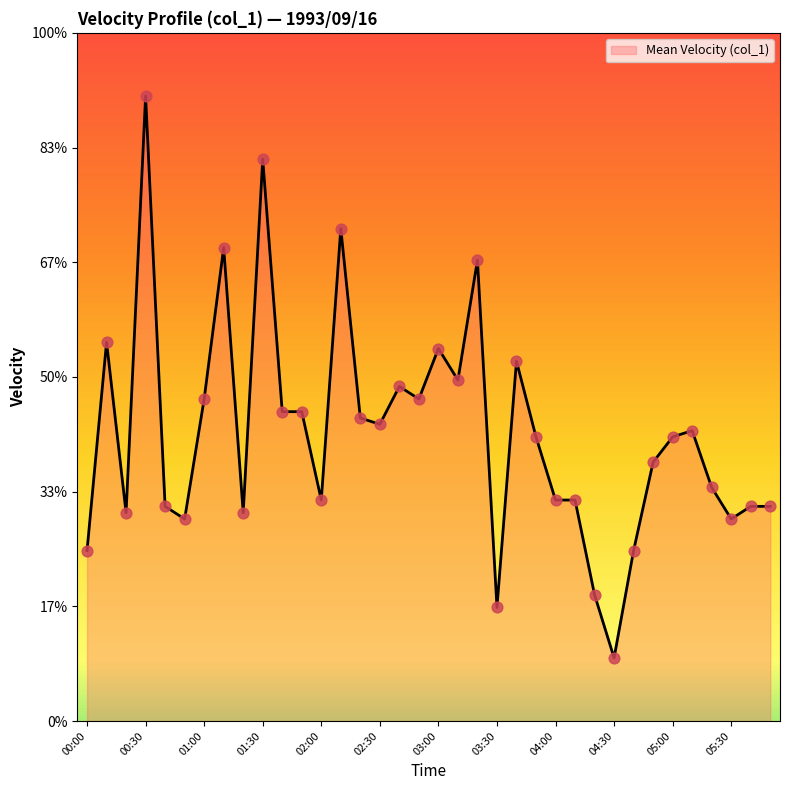

Between 01:50 and 02:10, which is larger?

02:10